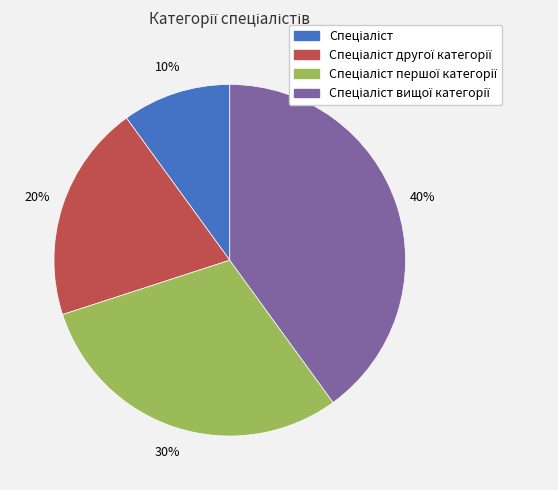

How many segments does this pie chart have?

4